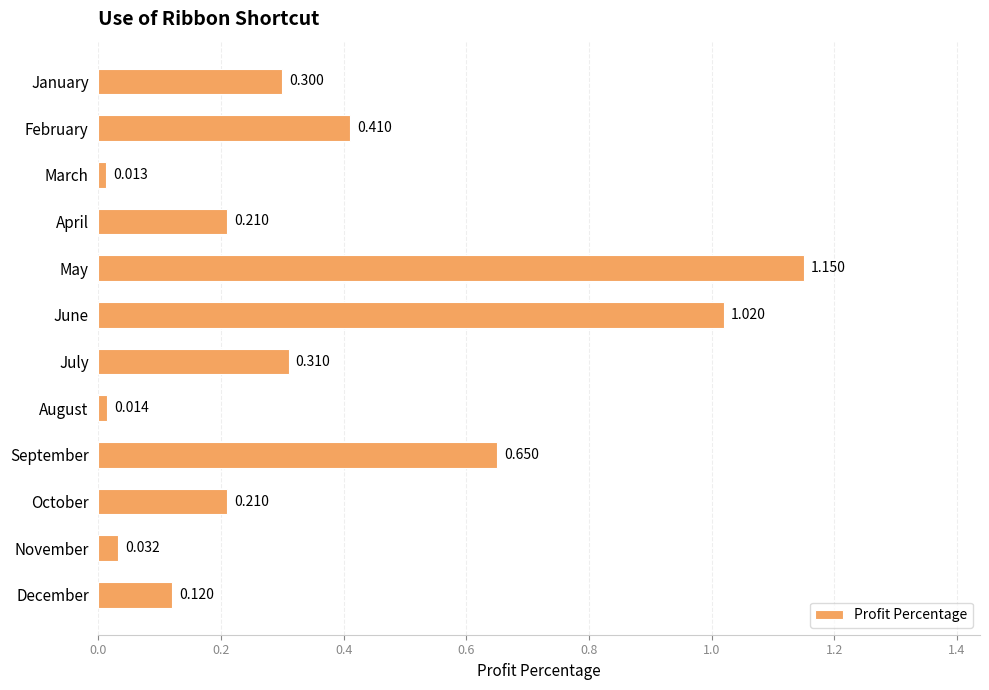

At which label is the value closest to 0?

March